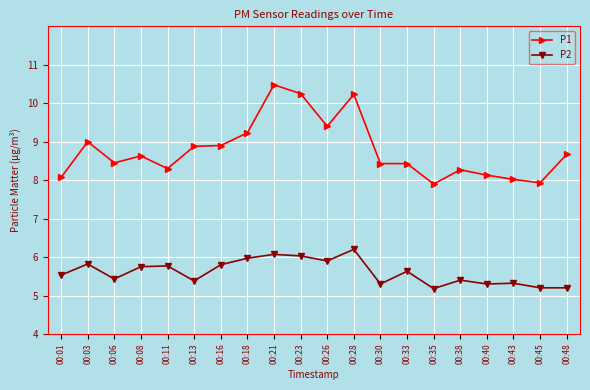

Where is the first local minimum for P1?

00:06